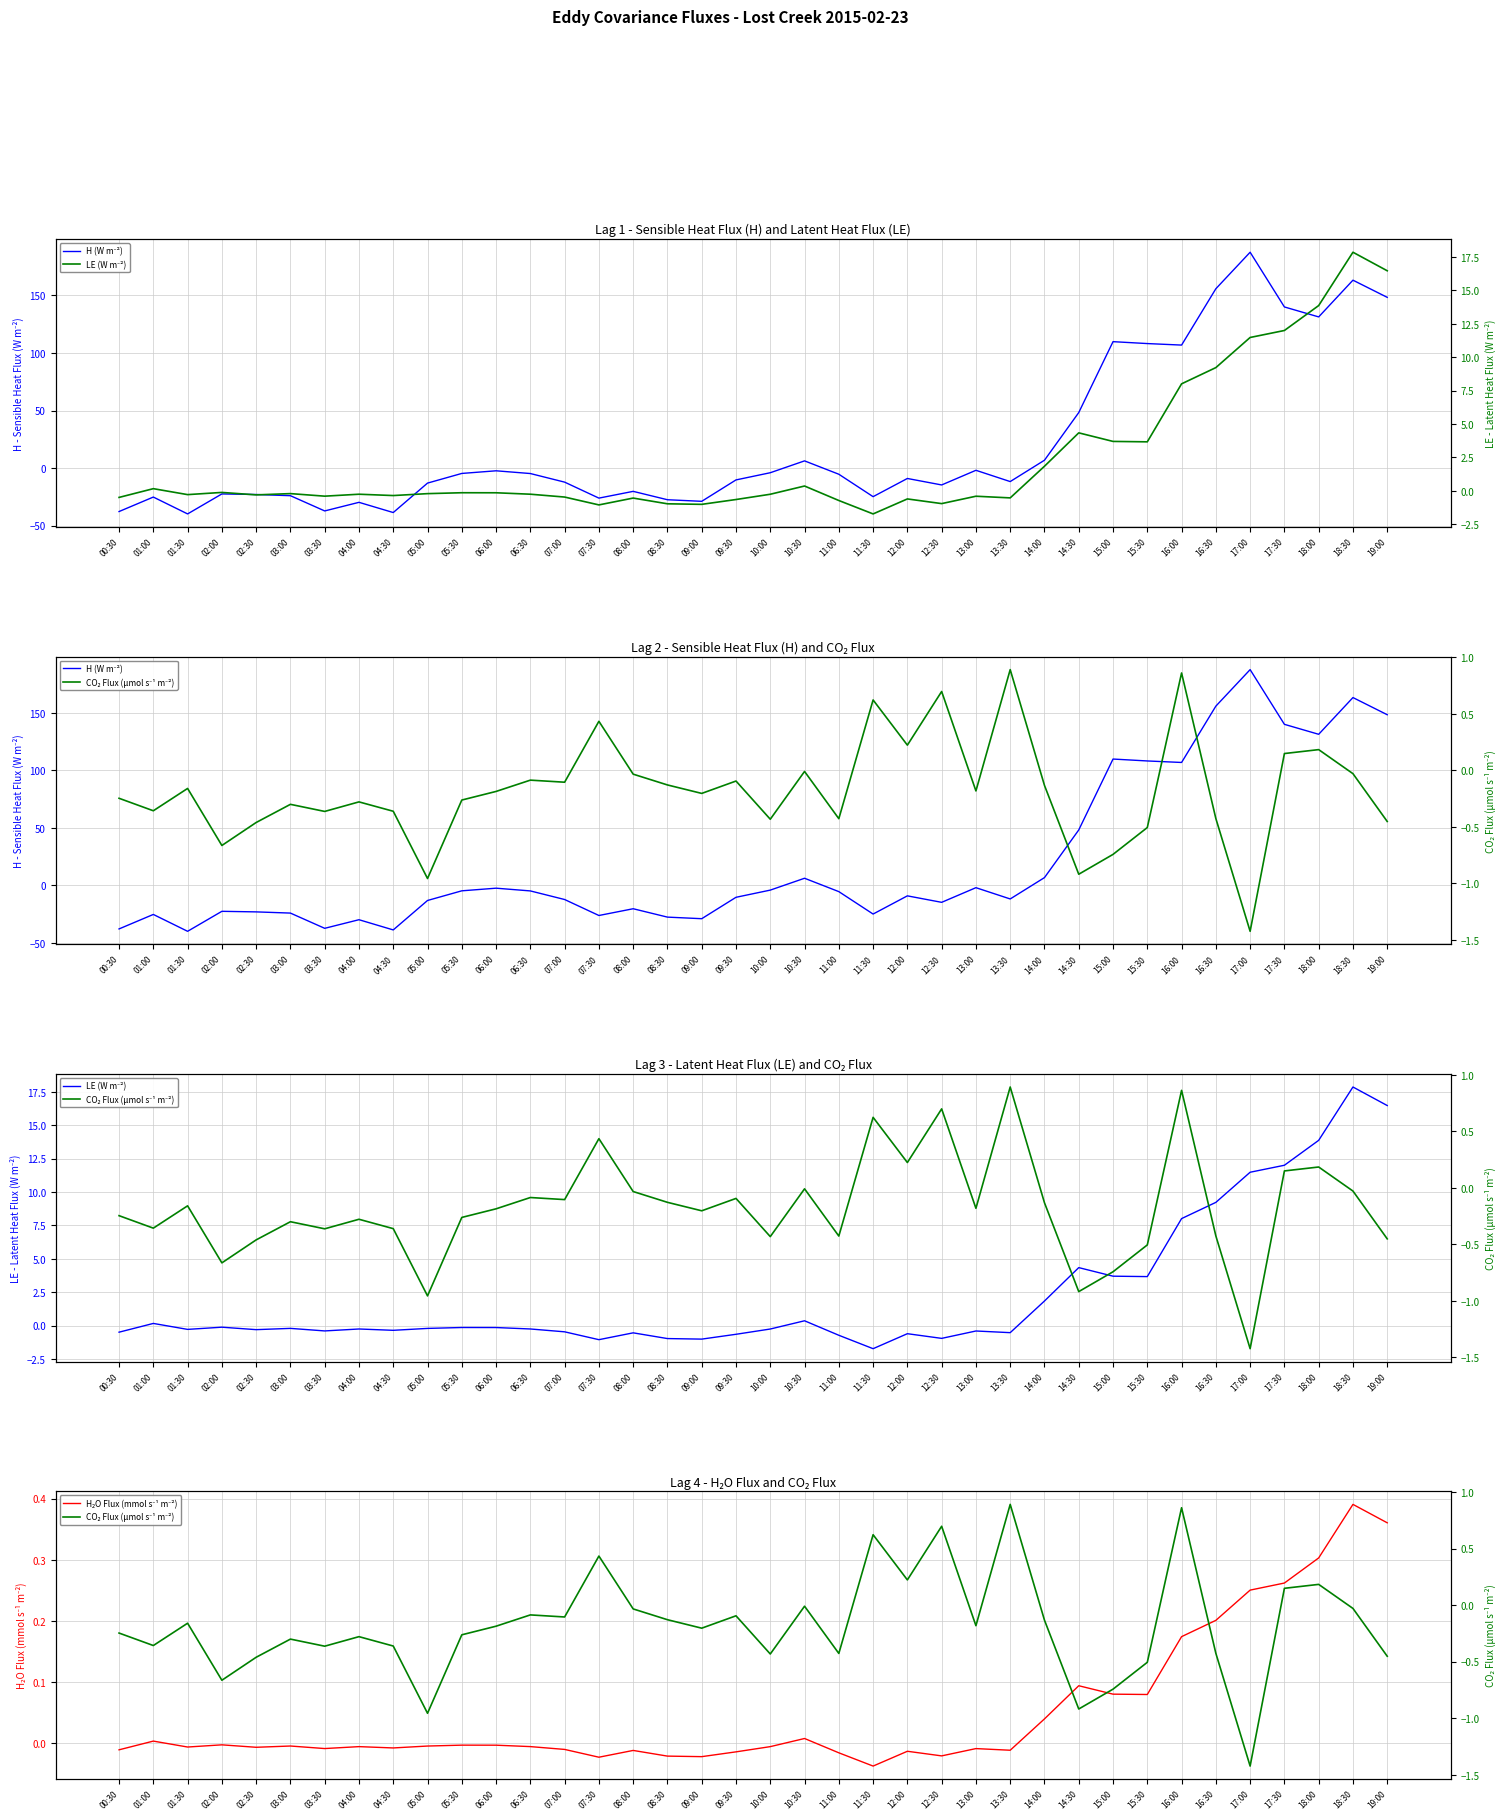

Rank the series at 19:00 from highest to lowest value.

H (W m⁻²), LE (W m⁻²), H₂O Flux (mmol s⁻¹ m⁻²), CO₂ Flux (µmol s⁻¹ m⁻²)